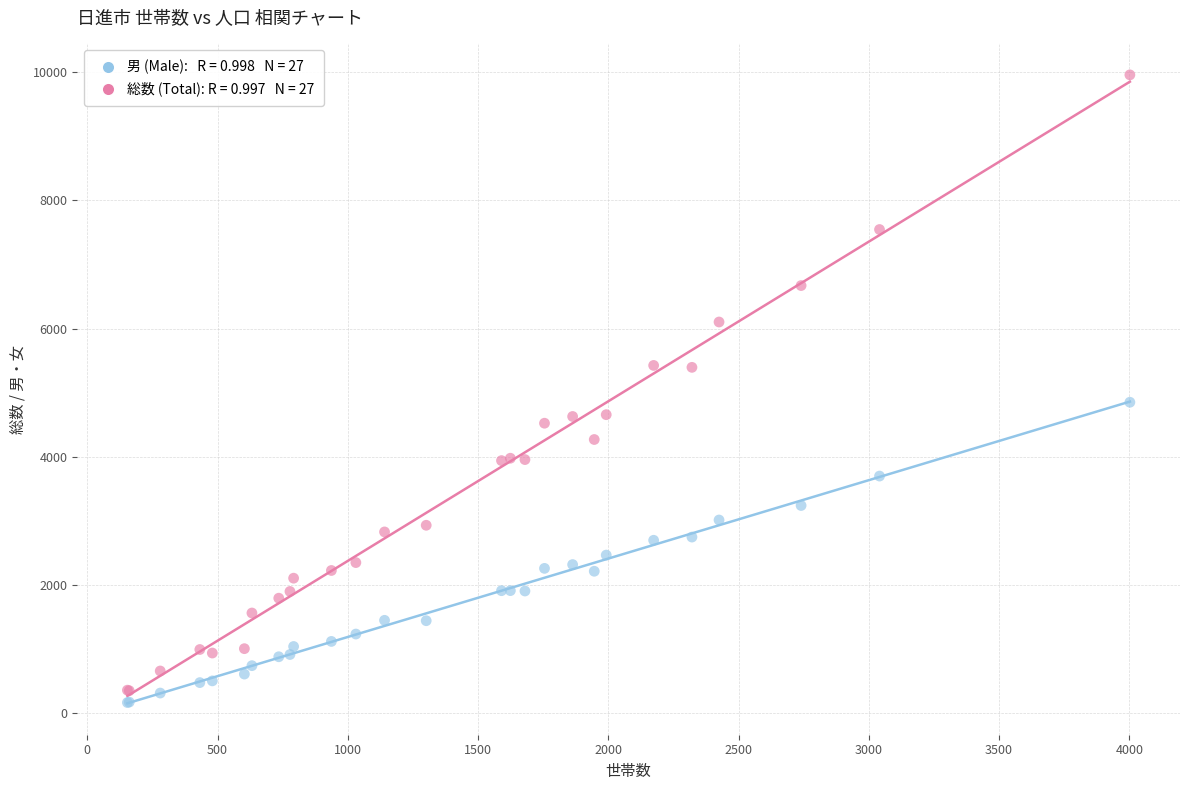

Across all series, what Y value is closest to 5063?

4852